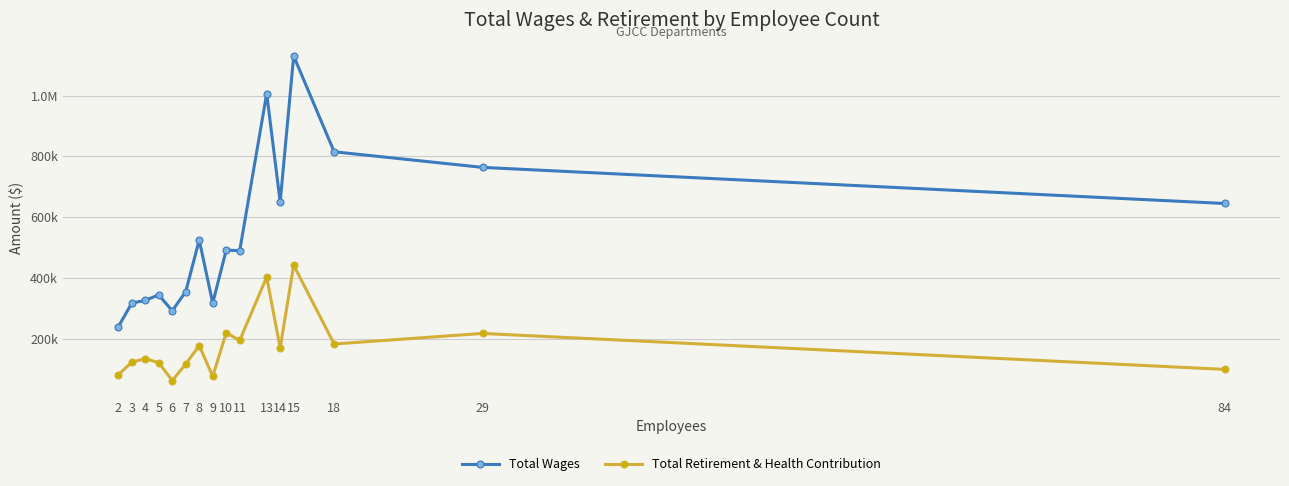

Read the Total Wages value at 29.

763714